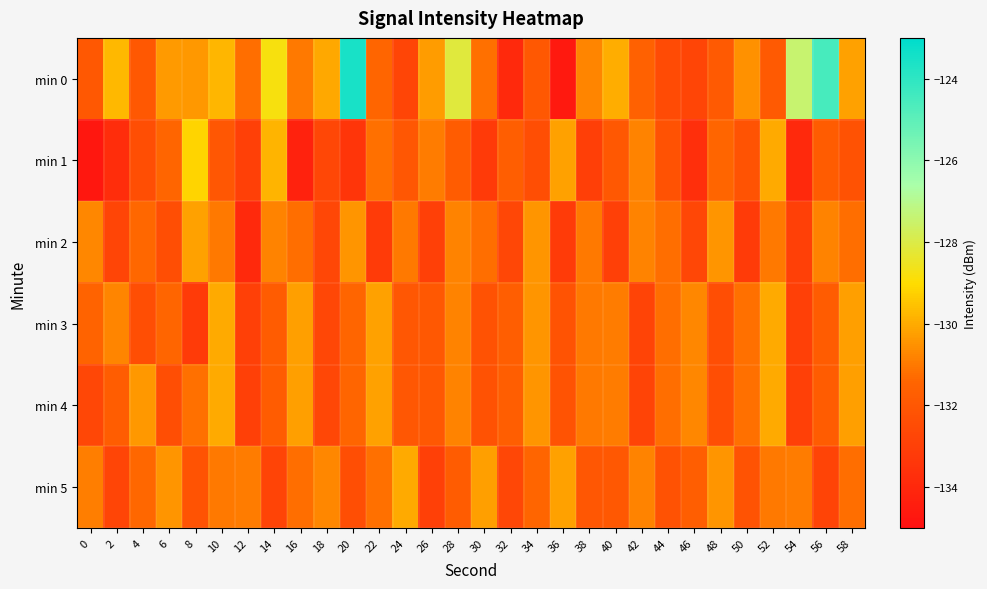

Which series changed the most between 16 and 42?

min 1